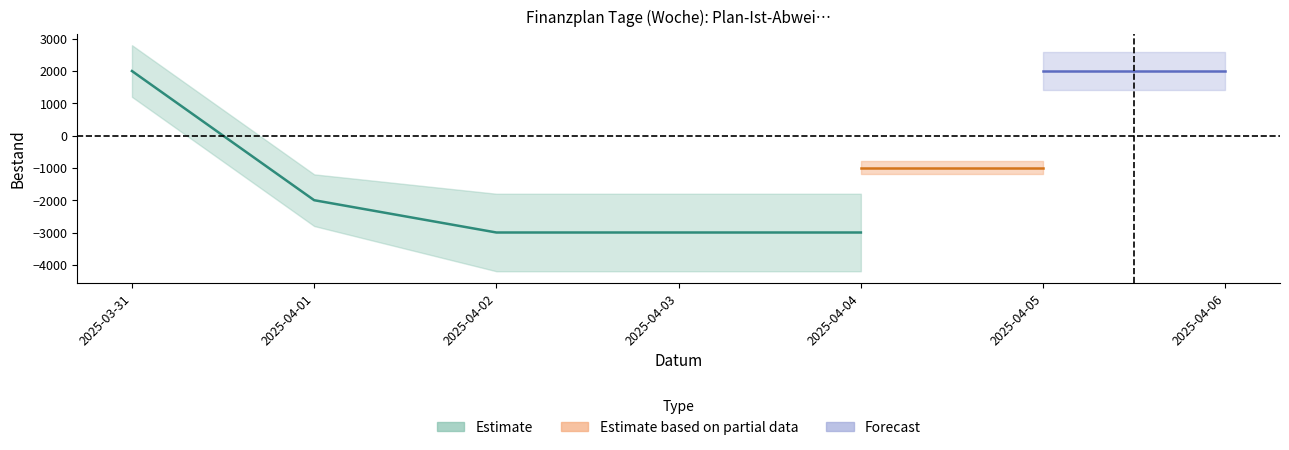

What is the greatest value displayed?

2000